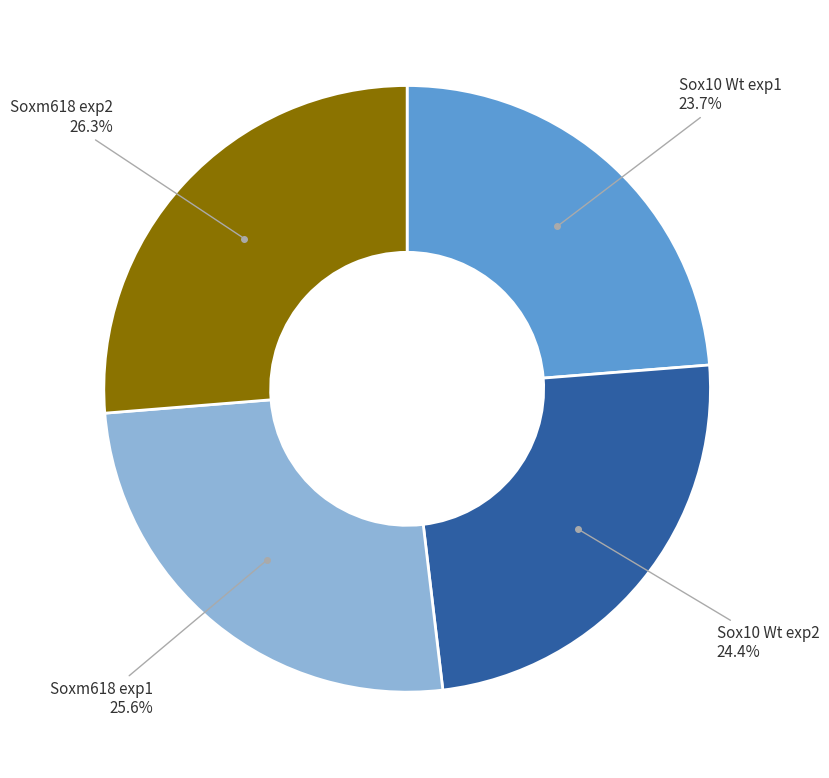

Is there any slice that represents more than half of the pie?

No